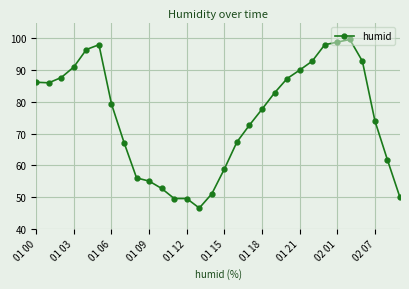

What is the greatest value displayed?

99.7